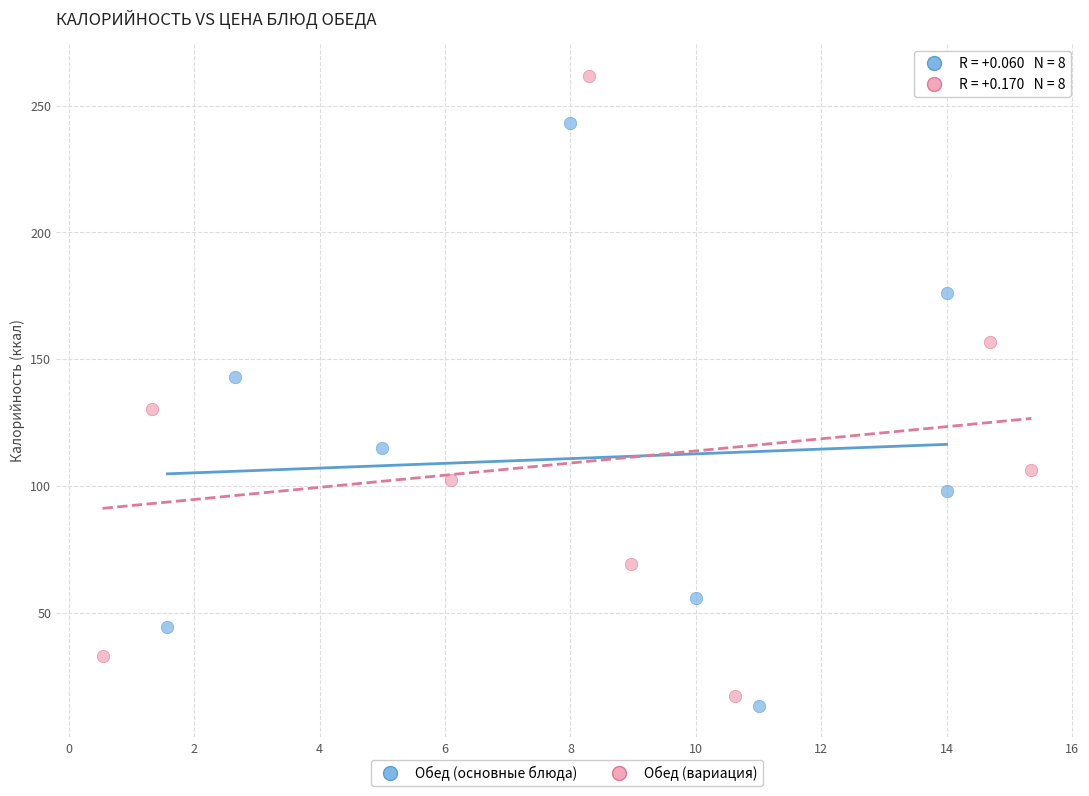

Which series has the largest Y range (max minus min)?

Обед (вариация)